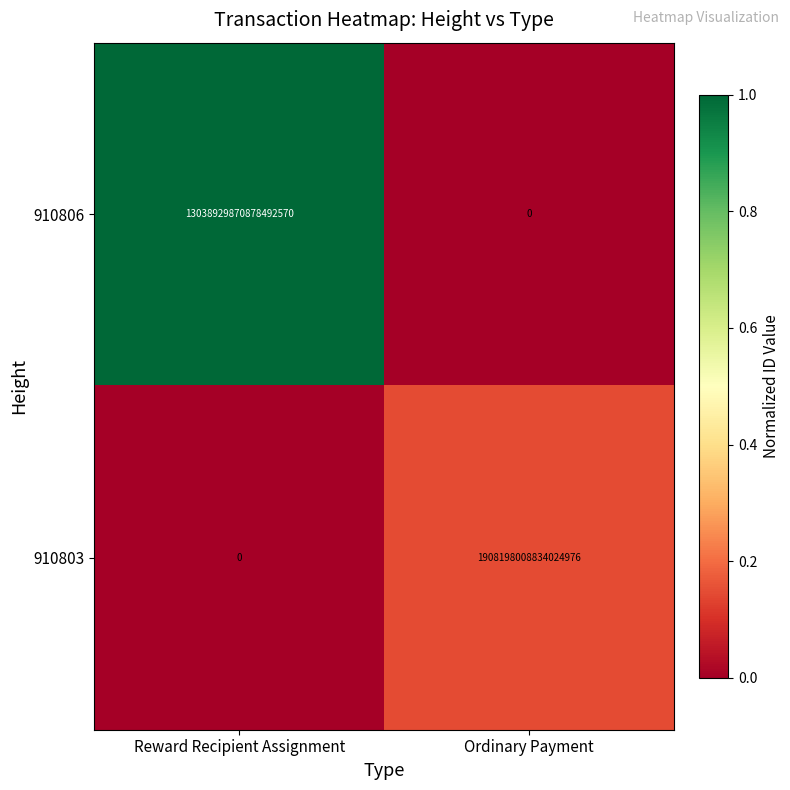

At which label is 910806 closest to 6519464935439246336?

Reward Recipient Assignment